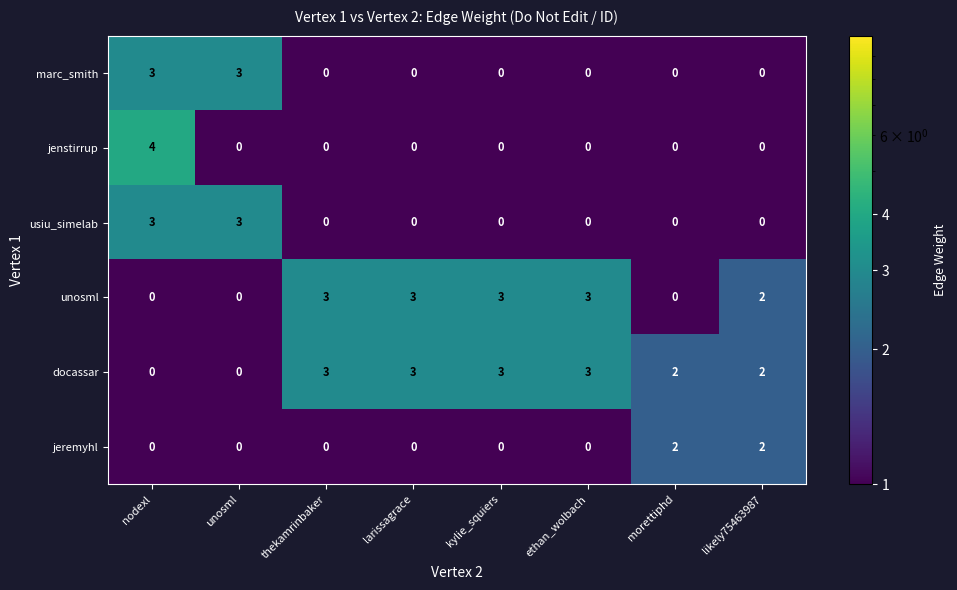

At which category is the sum across all series the highest?

nodexl